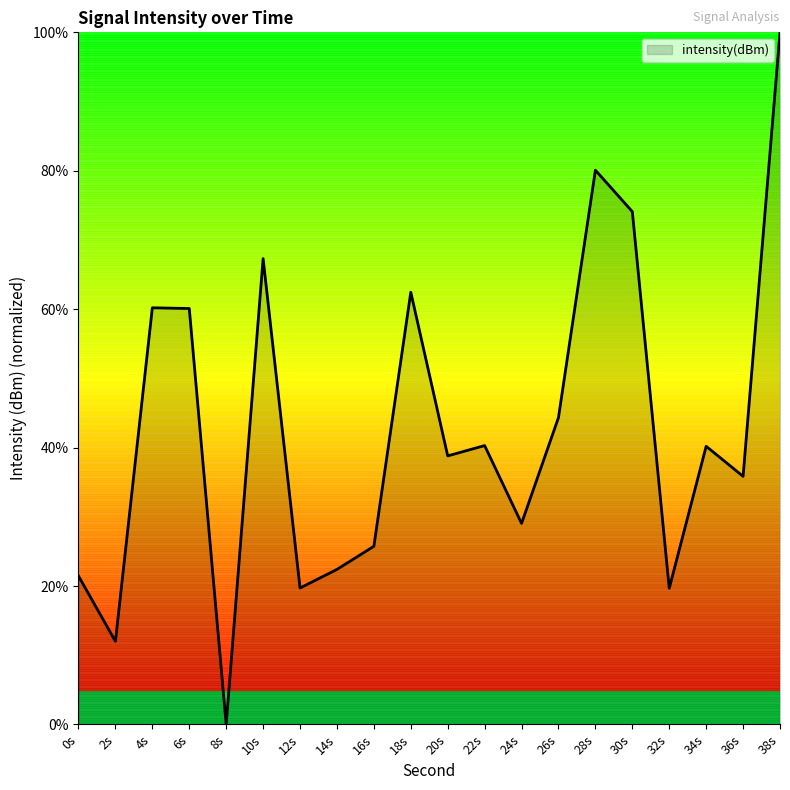

The chart shows a value of 102.6 at 10s. True or false?

False